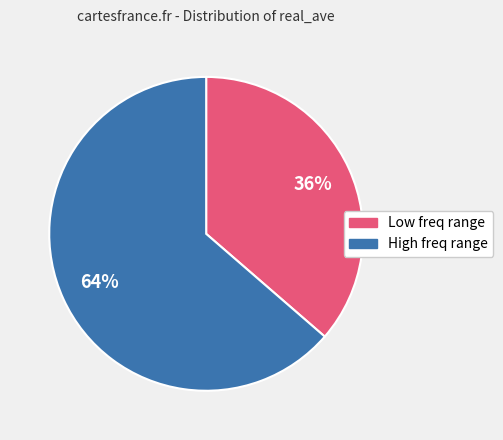

Is there any slice that represents more than half of the pie?

Yes